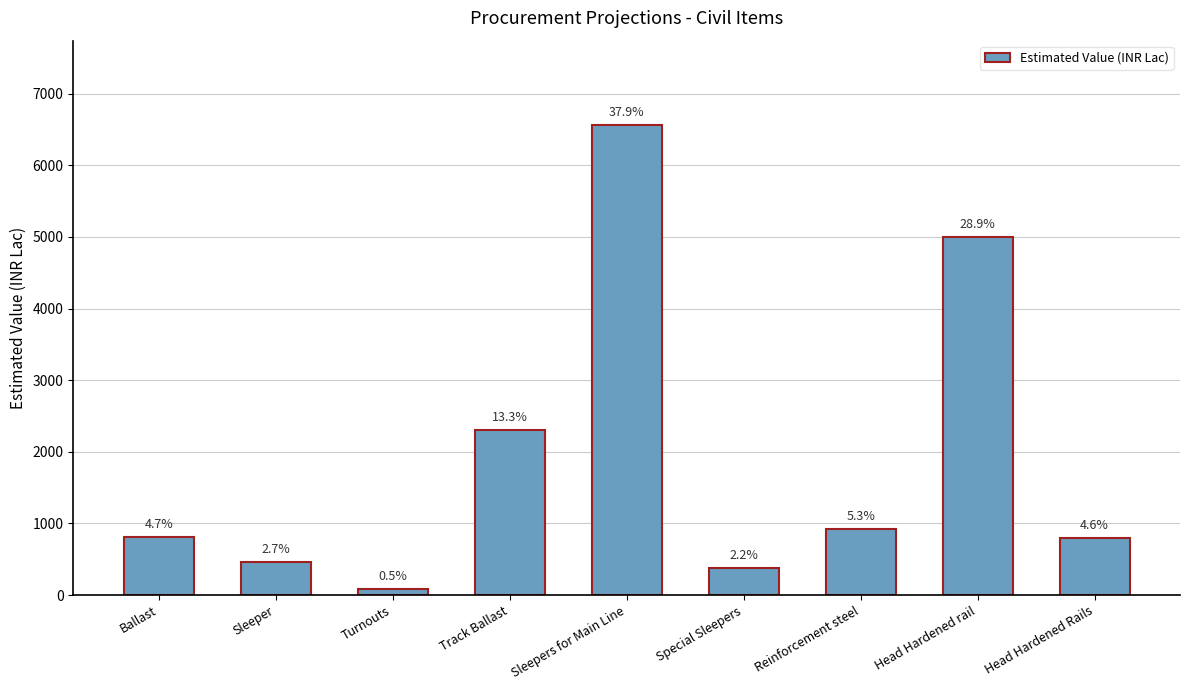

At which category does the chart reach its peak across all series?

Sleepers for Main Line